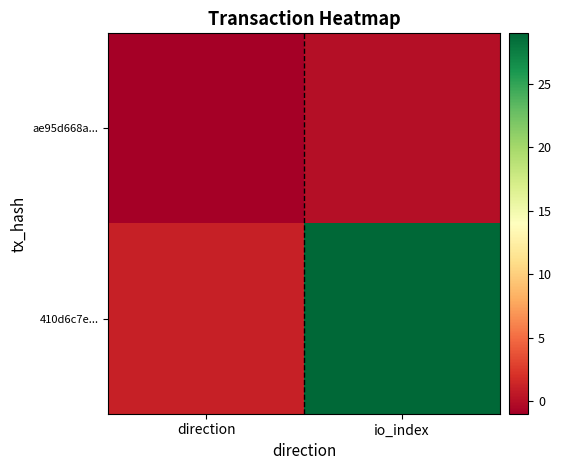

Reading left to right, transcribe all the data shown in this chart.

ae95d668a...: direction=-1	io_index=0
410d6c7e...: direction=1	io_index=29